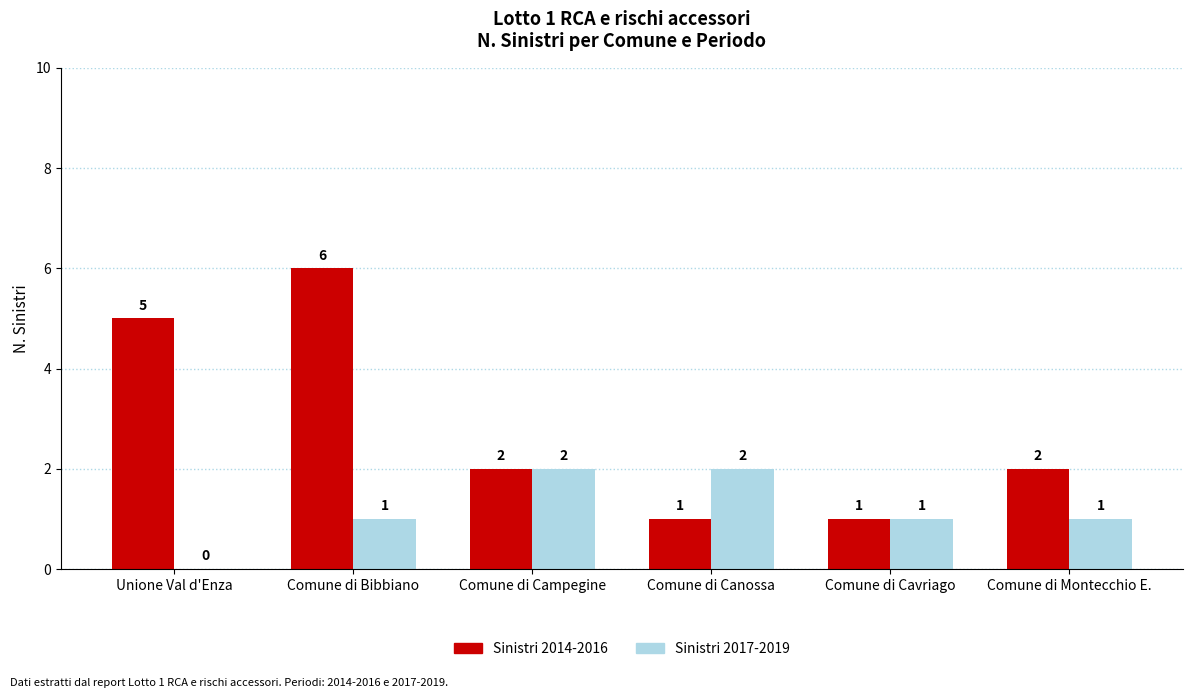

What is the sum of the Sinistri 2014-2016 values at Comune di Montecchio E. and Comune di Canossa?

3